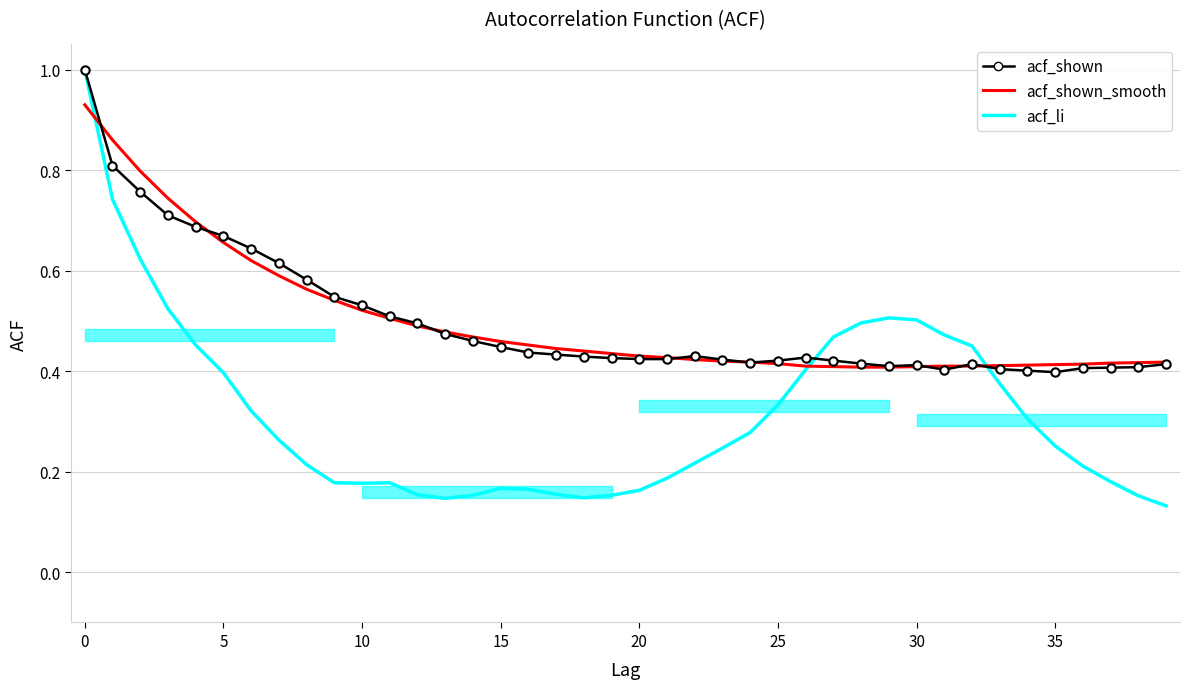

How many interior local peaks does the acf_shown series have?

4